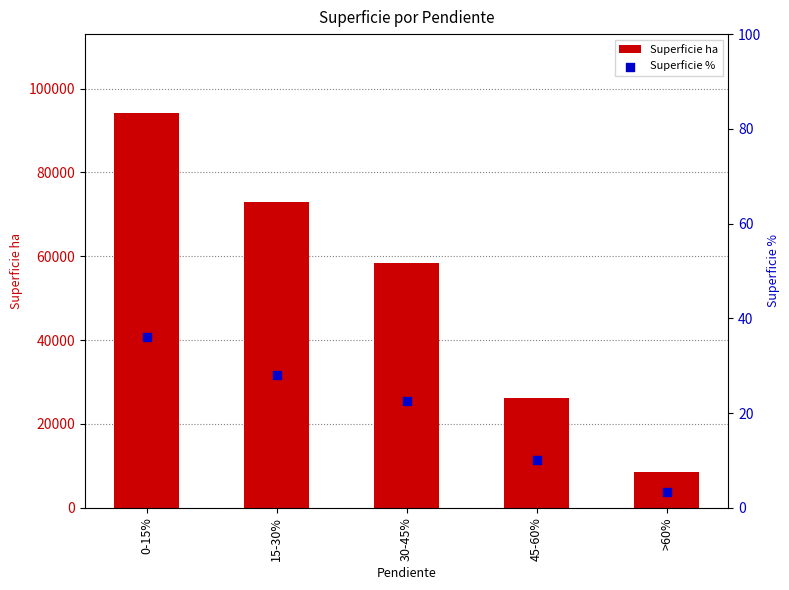

Which series contains the lowest Y value?

Superficie %